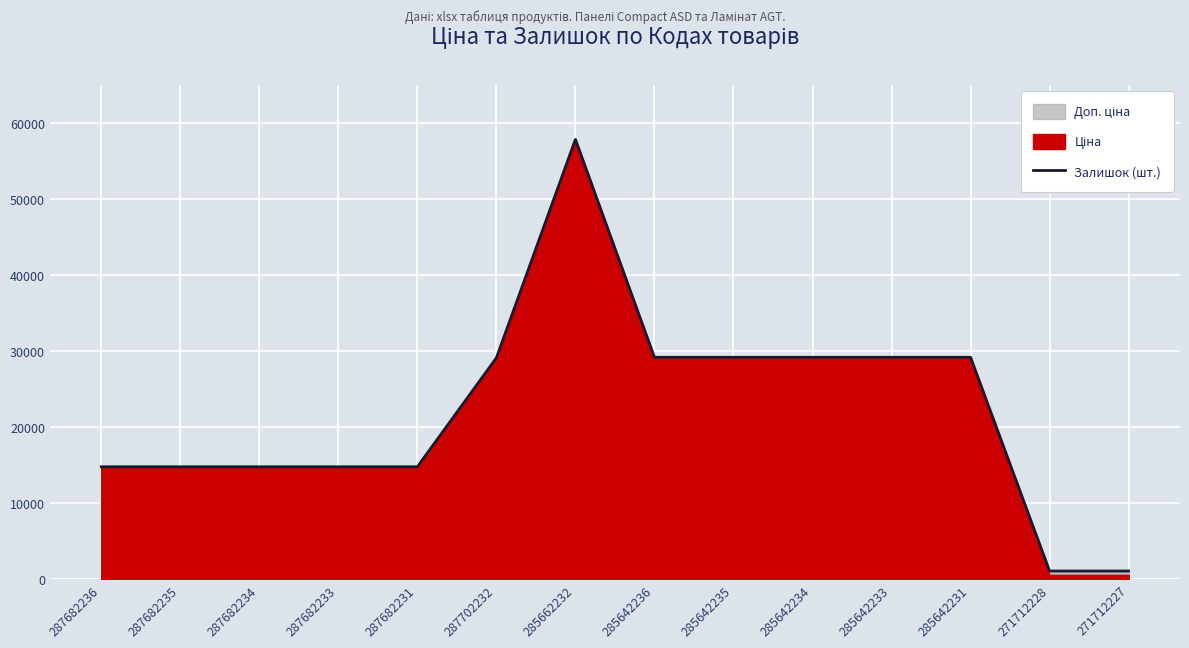

What is the sum of the values at 287702232 and 285642234?

58307.7